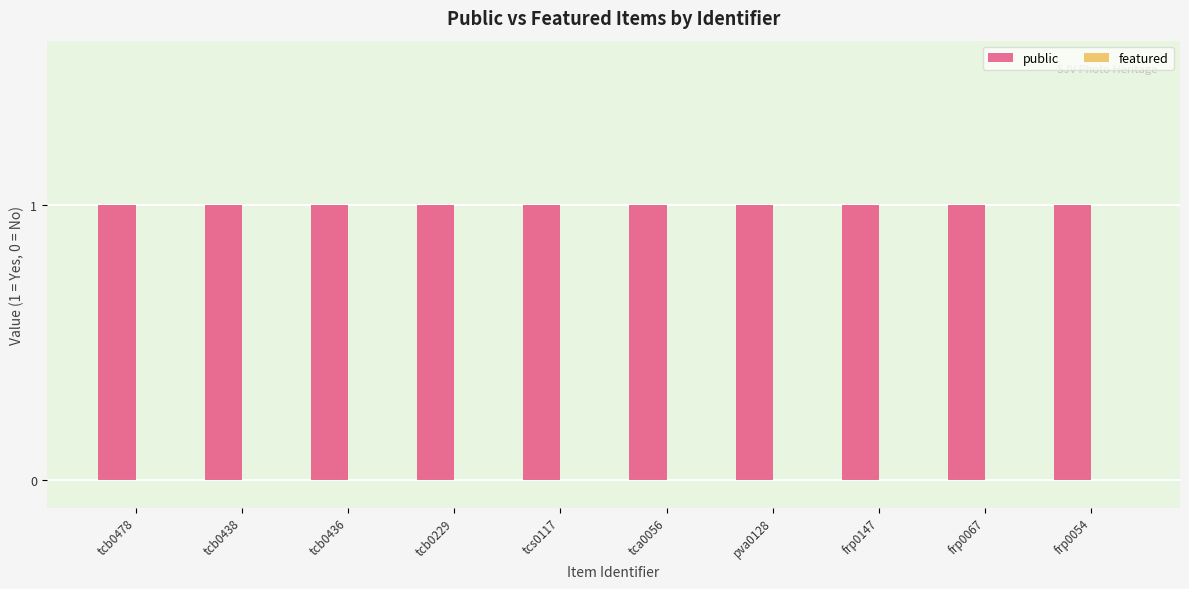

Which label corresponds to the smallest value in the chart?

tcb0478